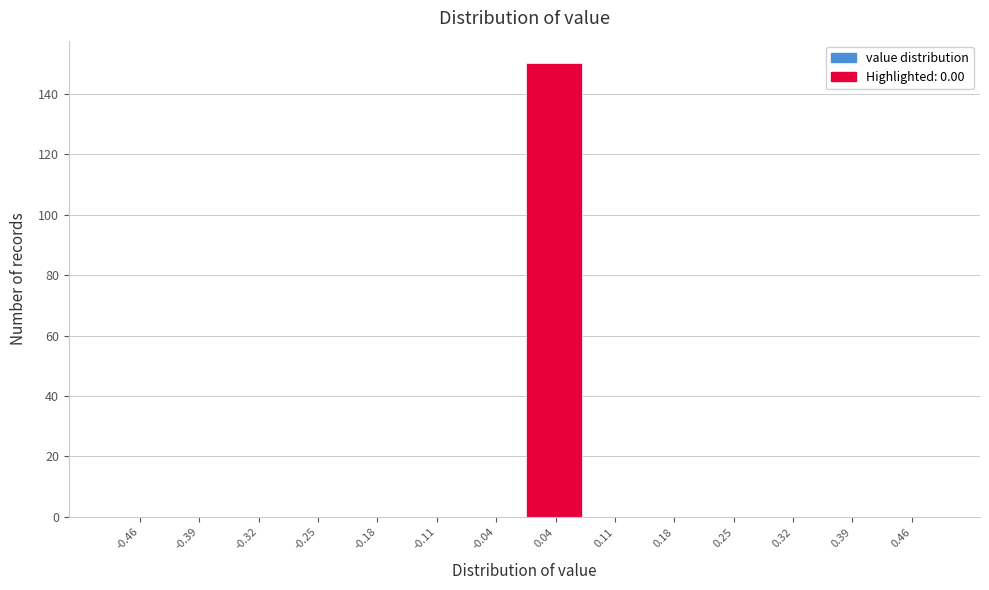

What is the height of the bar covering 0.00 to 0.07 on the x-axis? Neither the bar edges nor the heights are printed on the chart, so give them approximately, as read against the axes.

150